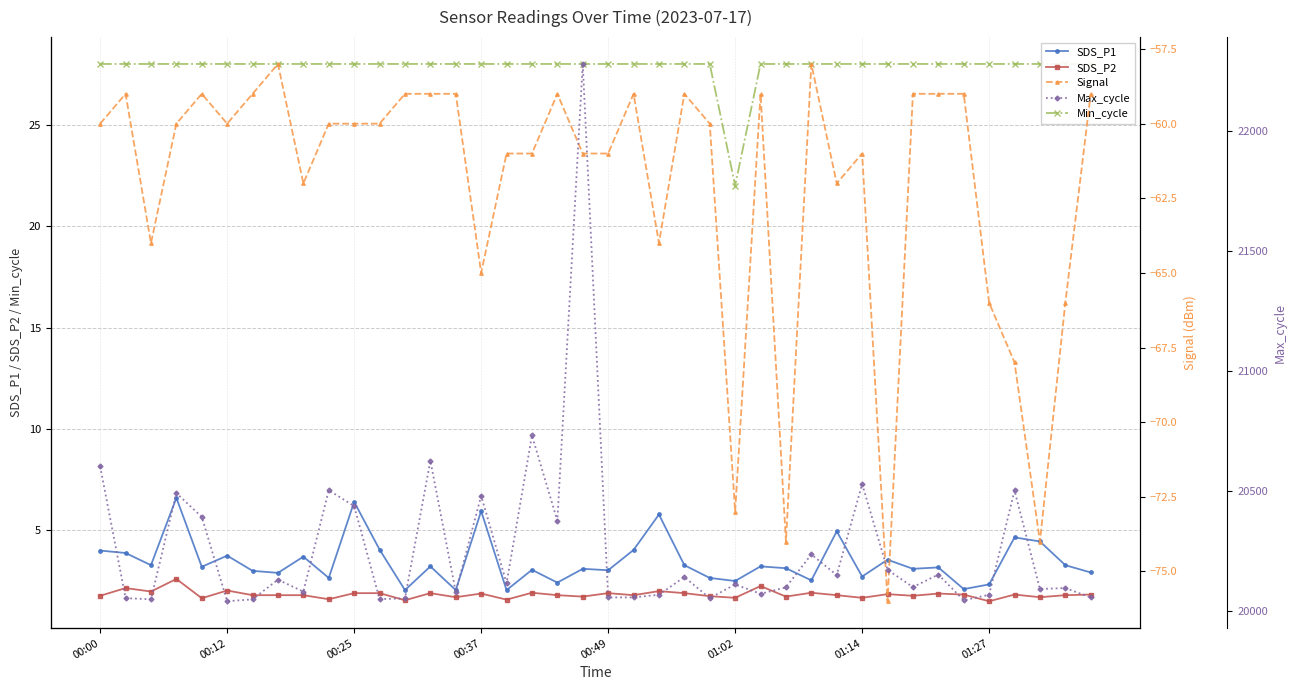

What is the lowest value of the SDS_P2 series?

1.5